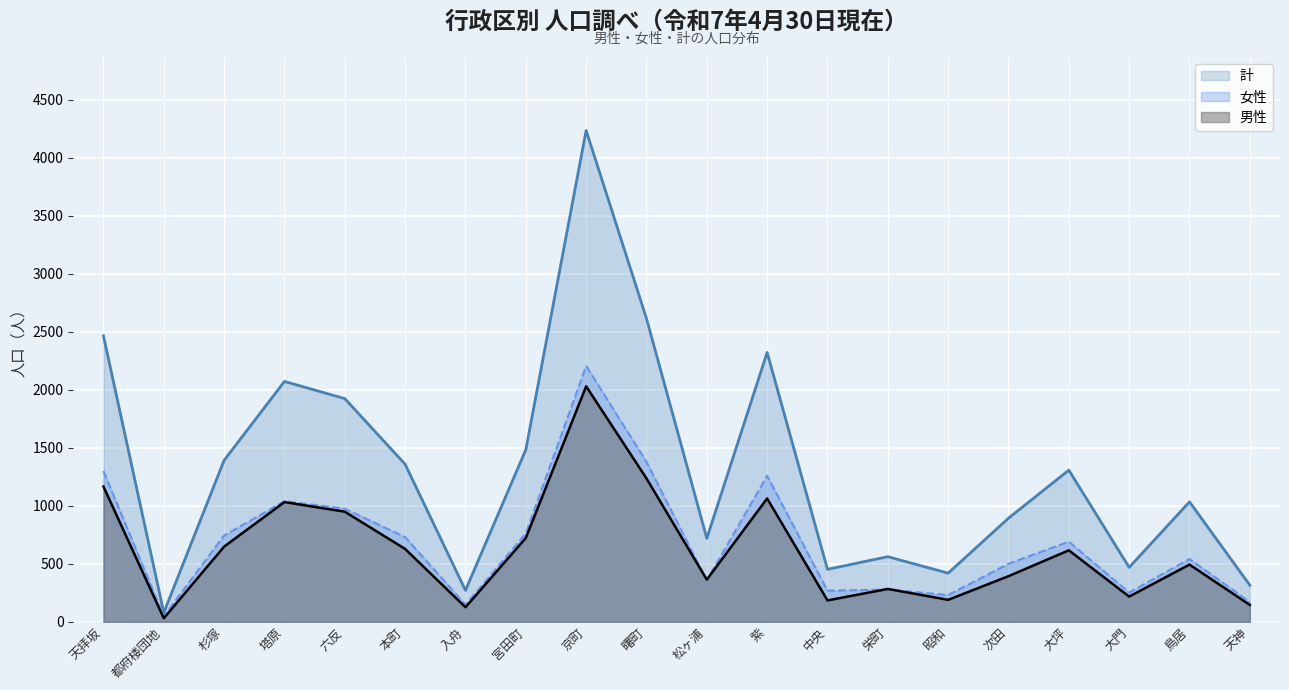

What is the average value of the 女性 series?

694